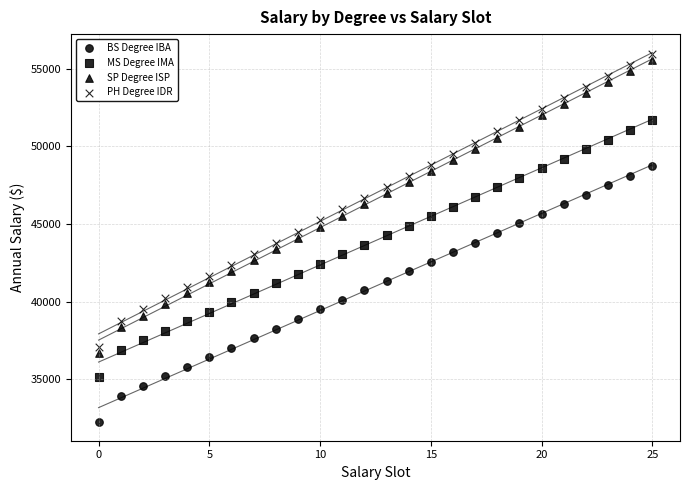

Count the number of points in this scatter plot.

104